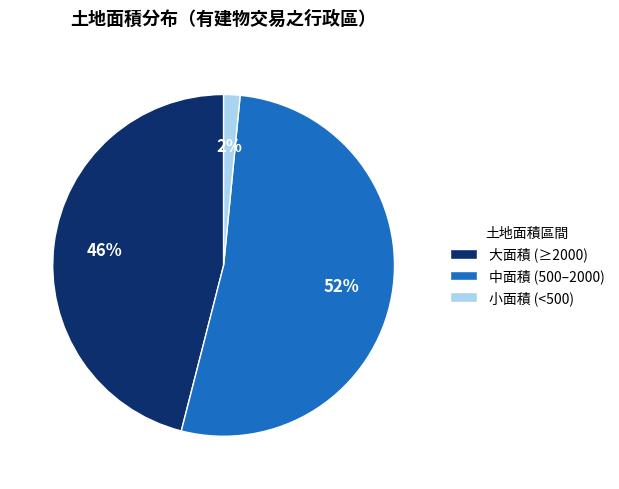

How many slices are in this pie chart?

3